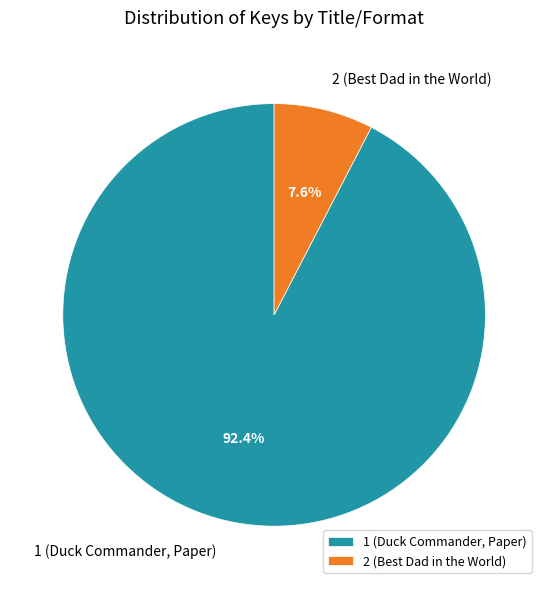

Between 1 (Duck Commander, Paper) and 2 (Best Dad in the World), which is larger?

1 (Duck Commander, Paper)